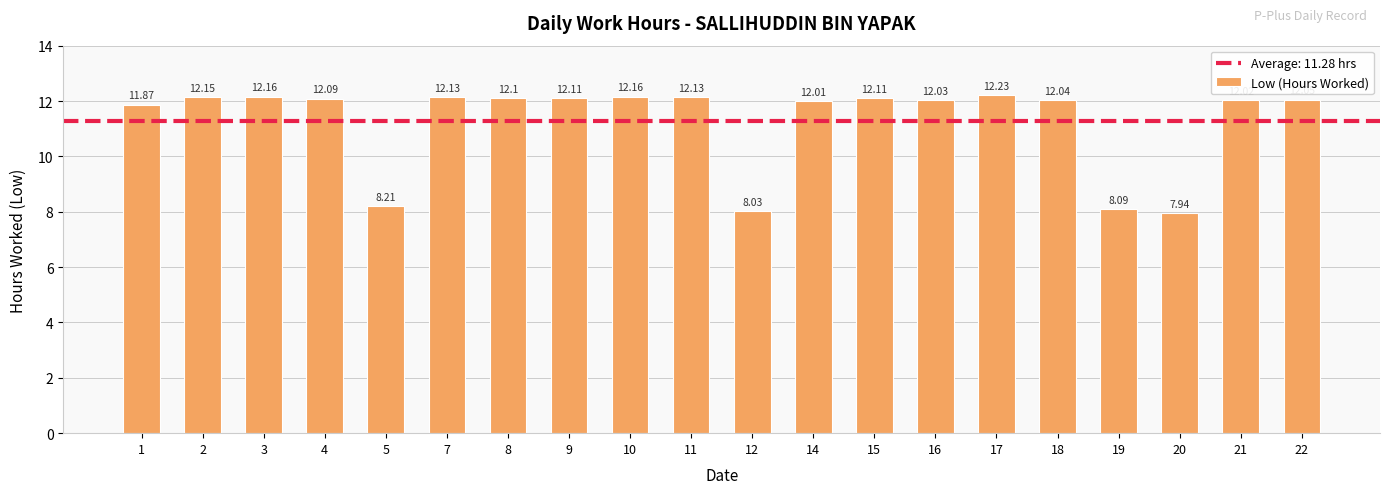

What is the change in value from 1 to 4?

+0.2